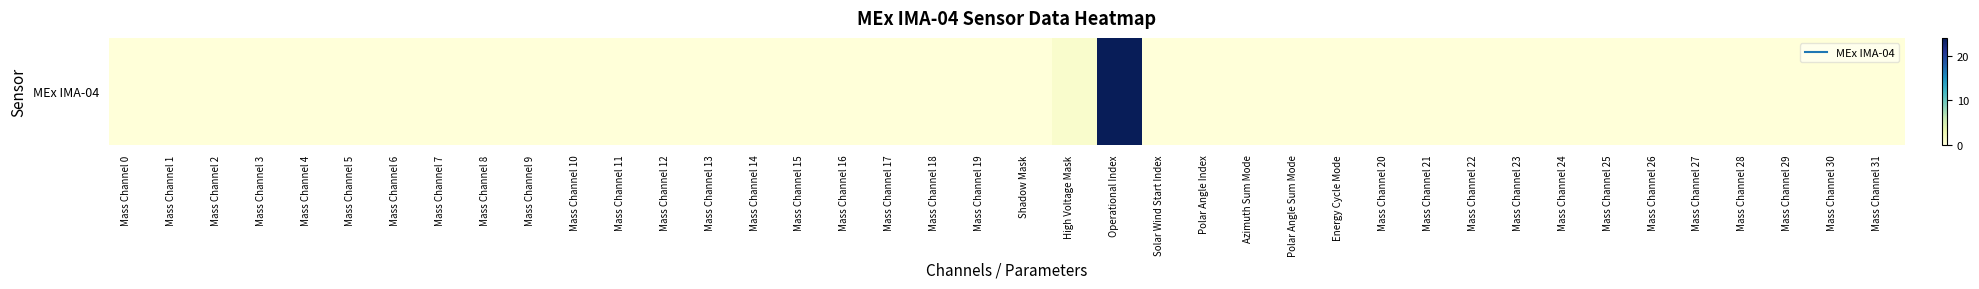

List the labels in order of value, largest first.

Operational Index, High Voltage Mask, Mass Channel 0, Mass Channel 1, Mass Channel 2, Mass Channel 3, Mass Channel 4, Mass Channel 5, Mass Channel 6, Mass Channel 7, Mass Channel 8, Mass Channel 9, Mass Channel 10, Mass Channel 11, Mass Channel 12, Mass Channel 13, Mass Channel 14, Mass Channel 15, Mass Channel 16, Mass Channel 17, Mass Channel 18, Mass Channel 19, Shadow Mask, Solar Wind Start Index, Polar Angle Index, Azimuth Sum Mode, Polar Angle Sum Mode, Energy Cycle Mode, Mass Channel 20, Mass Channel 21, Mass Channel 22, Mass Channel 23, Mass Channel 24, Mass Channel 25, Mass Channel 26, Mass Channel 27, Mass Channel 28, Mass Channel 29, Mass Channel 30, Mass Channel 31